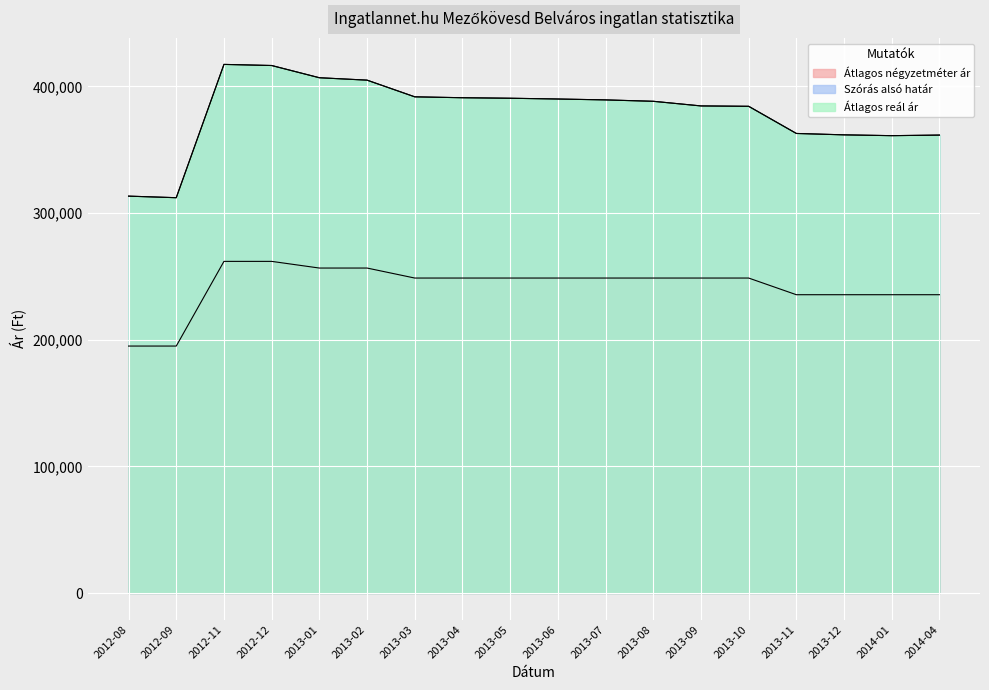

Is it true that Átlagos reál ár equals 391019 at 2013-04?

True